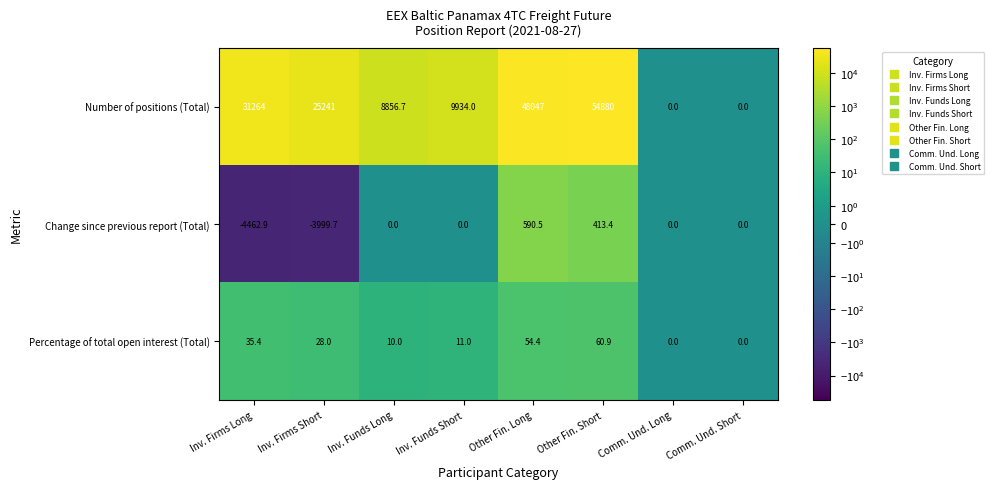

How many series are shown in this chart?

3